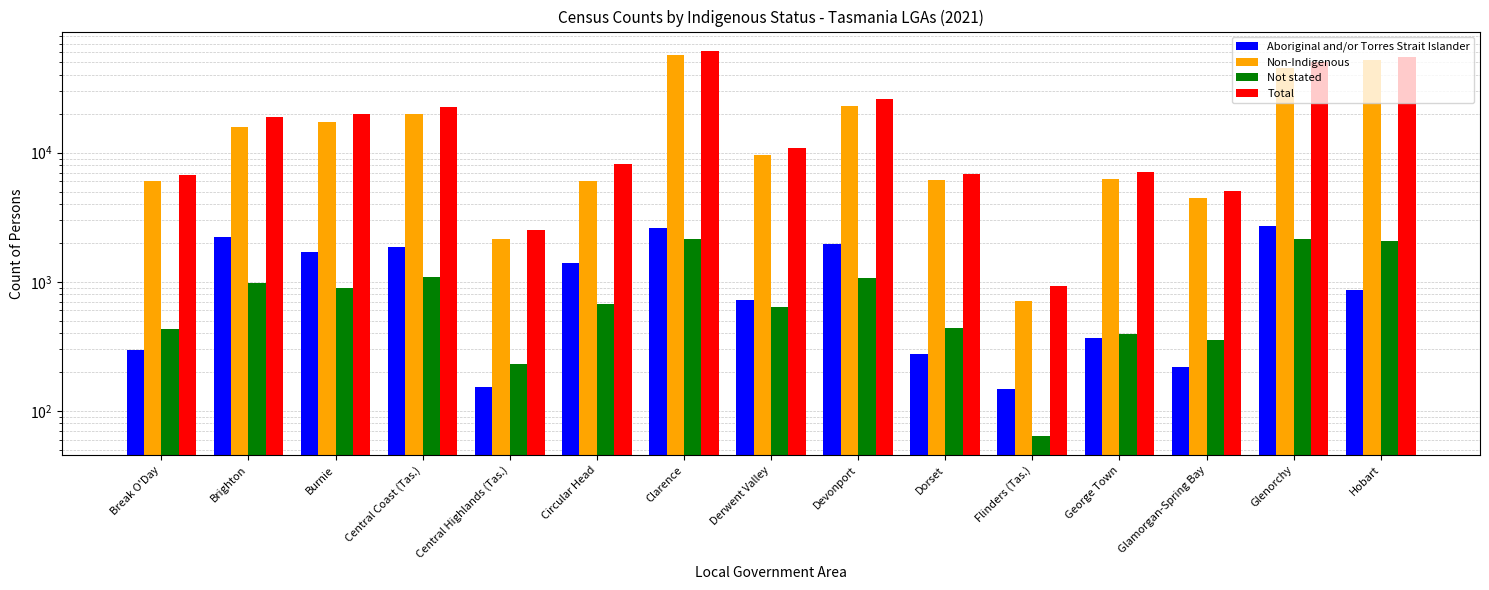

What is the label of the 11th bar from the right?

Central Highlands (Tas.)